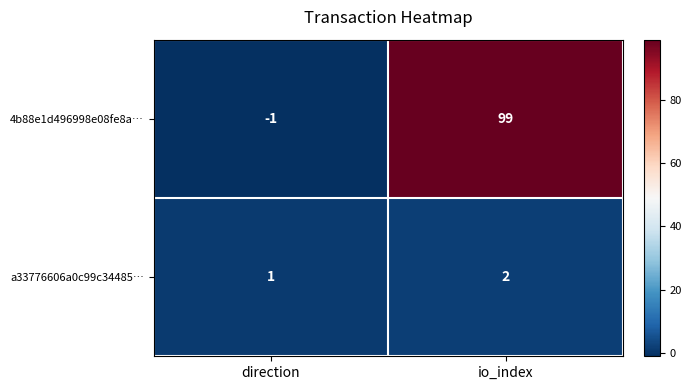

Reading left to right, what are all the values shown in this chart?

4b88e1d496998e08fe8a…: -1	99
a33776606a0c99c34485…: 1	2